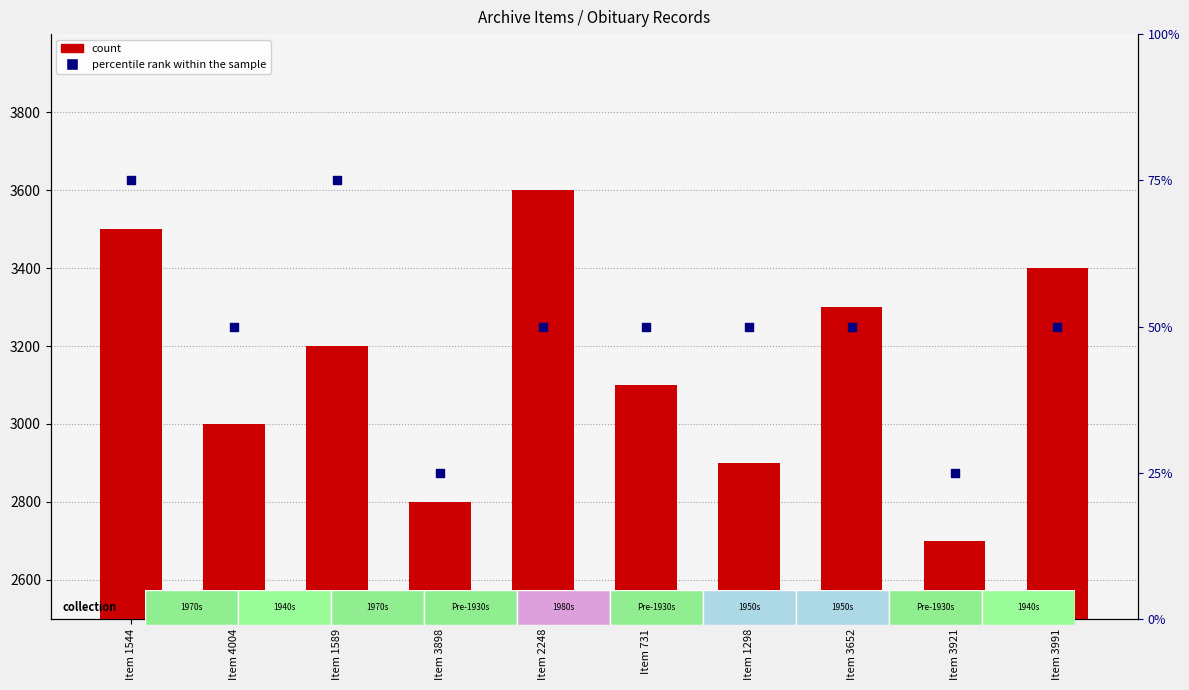

At which category is the sum across all series the highest?

Item 2248